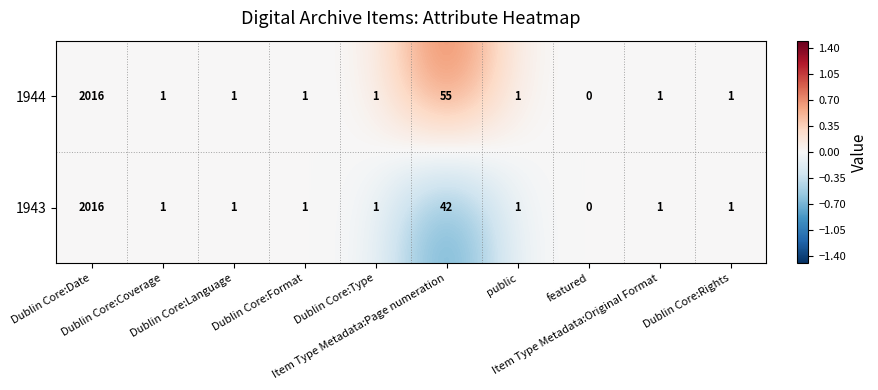

What is the maximum value for 1944?

2016